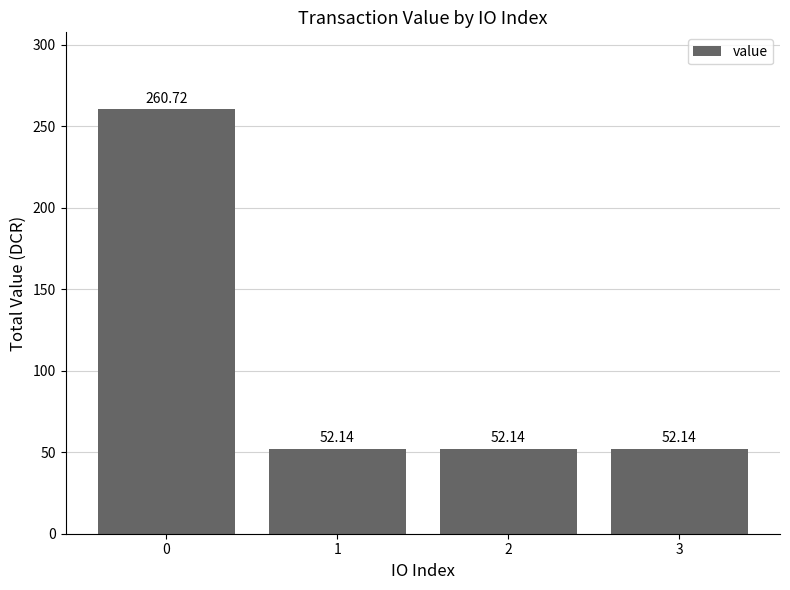

What is the difference between the maximum and minimum values?

208.6